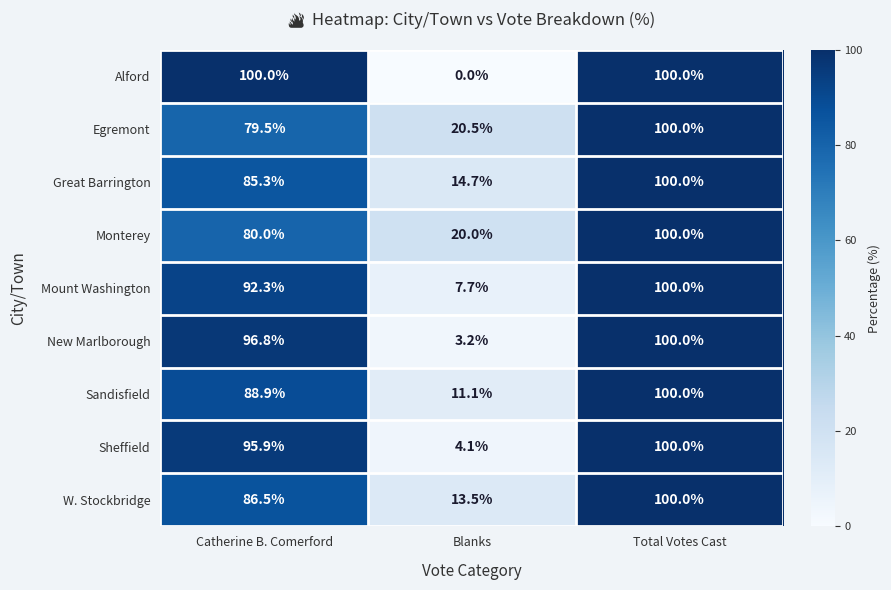

Where does the W. Stockbridge series first go above 86?

Catherine B. Comerford